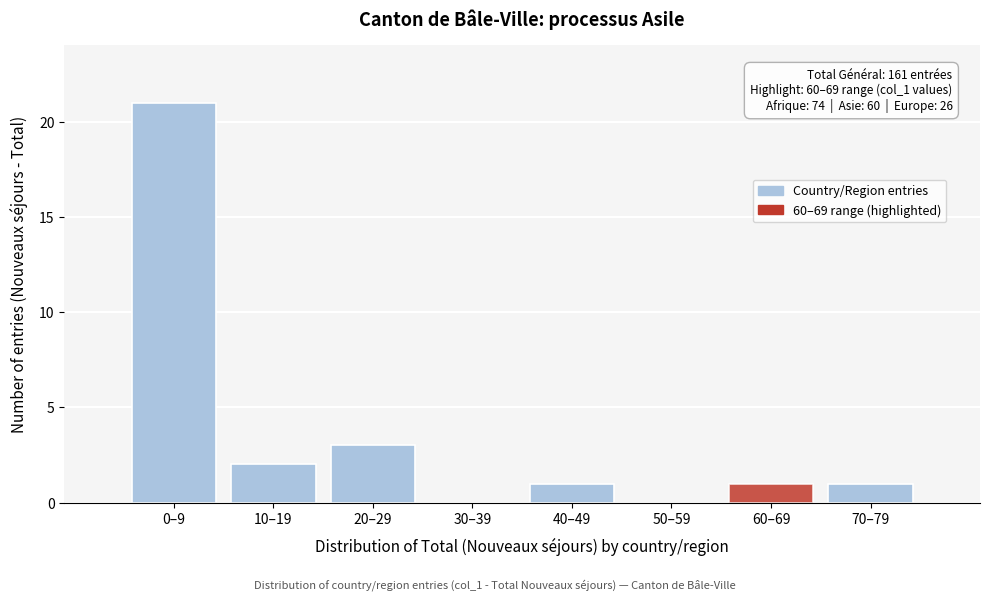

Reading left to right, what are all the values shown in this chart?

0–9=21	10–19=2	20–29=3	30–39=0	40–49=1	50–59=0	60–69=1	70–79=1